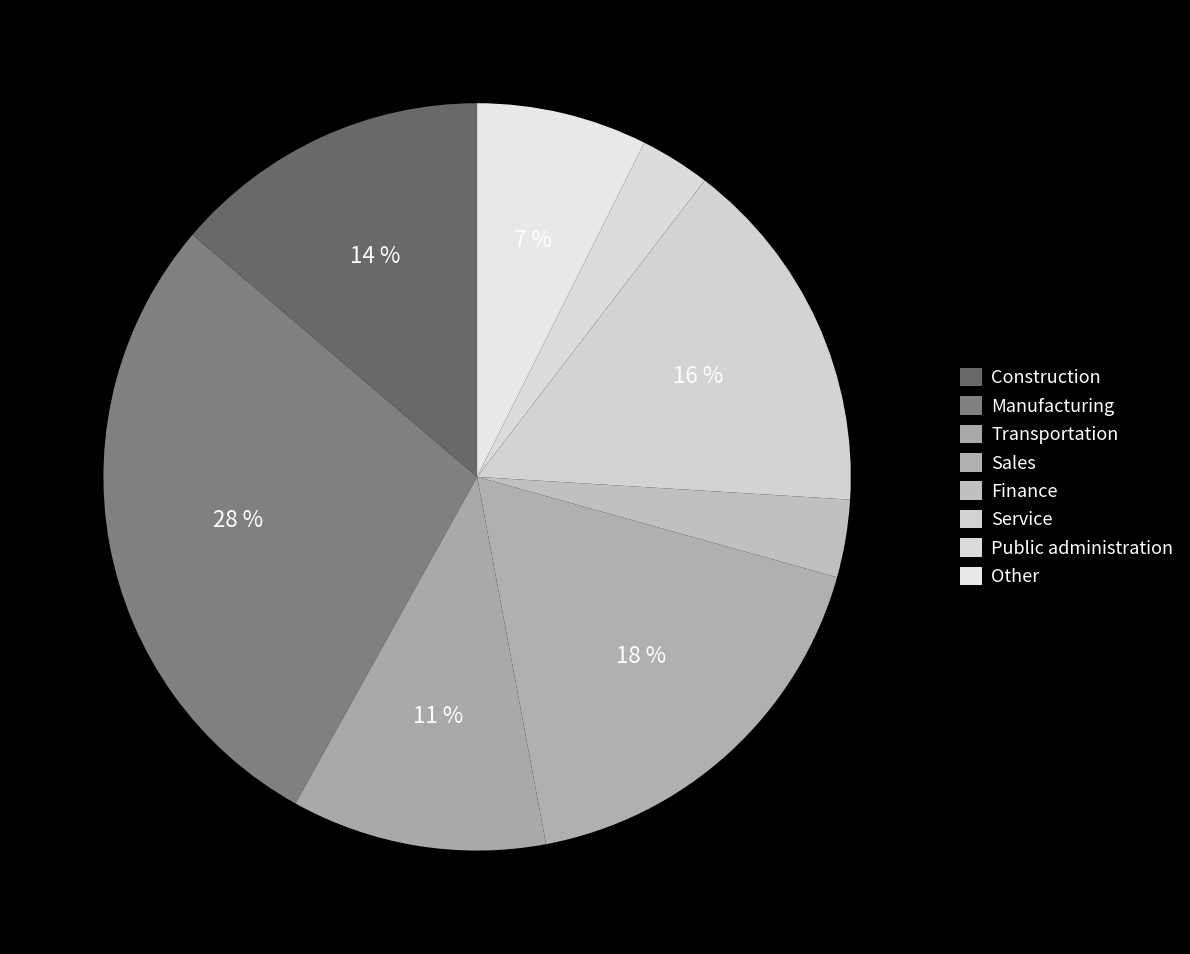

How many segments does this pie chart have?

8